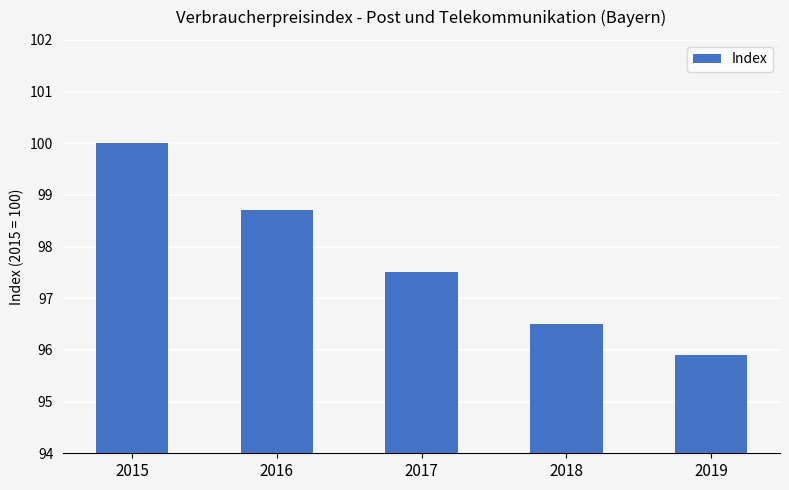

The chart shows a value of 154.9 at 2019. True or false?

False